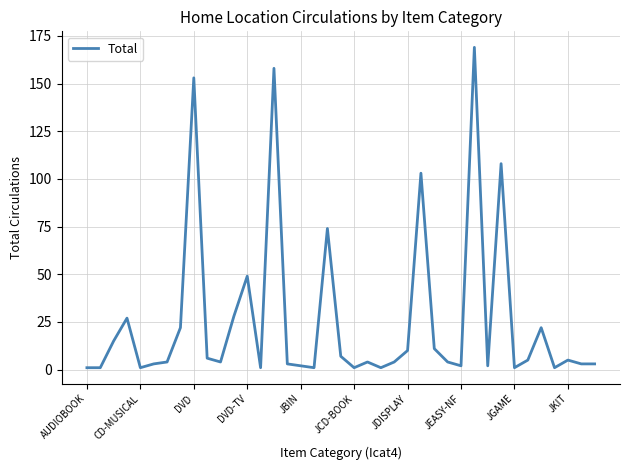

What is the maximum value shown in the chart?

169